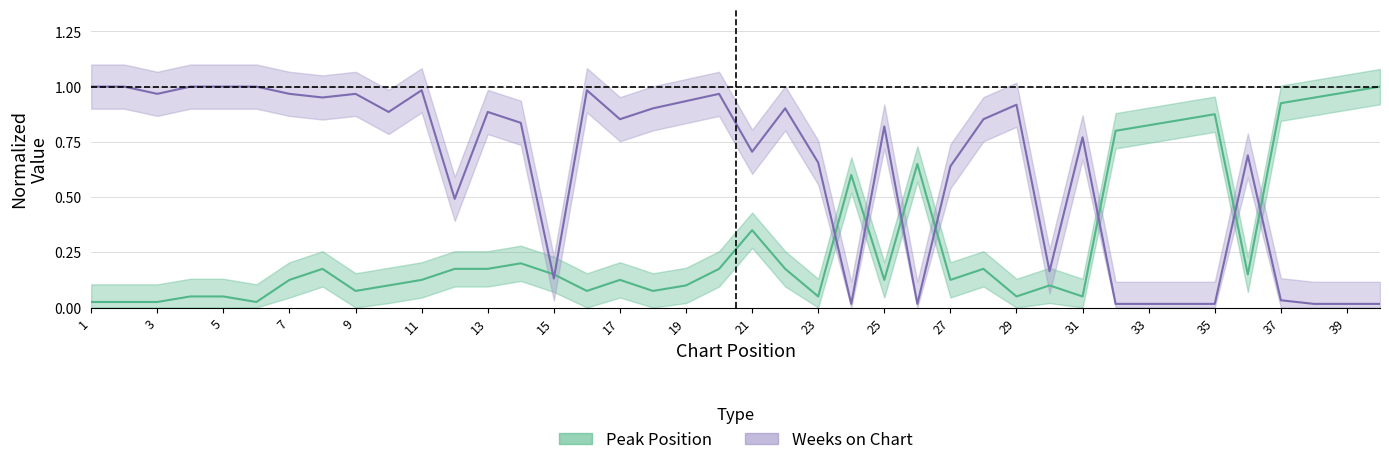

Is this an area chart (filled region under the line)?

No